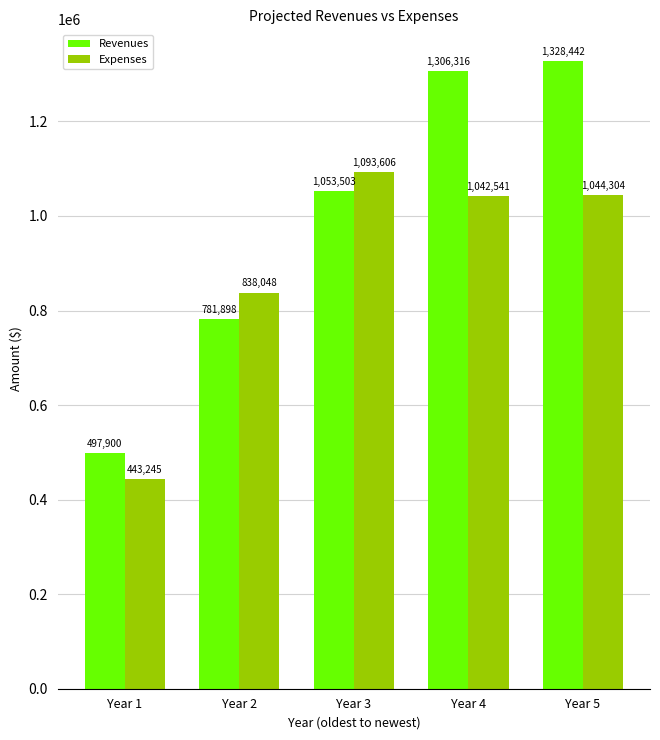

Where is Revenues nearest to the value 913171?

Year 2